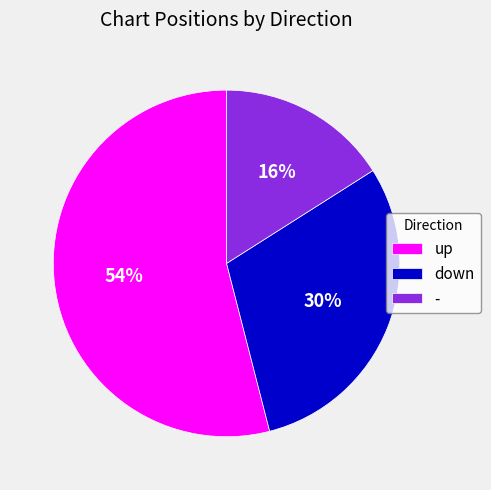

Combined, do down and - account for over 50%?

No